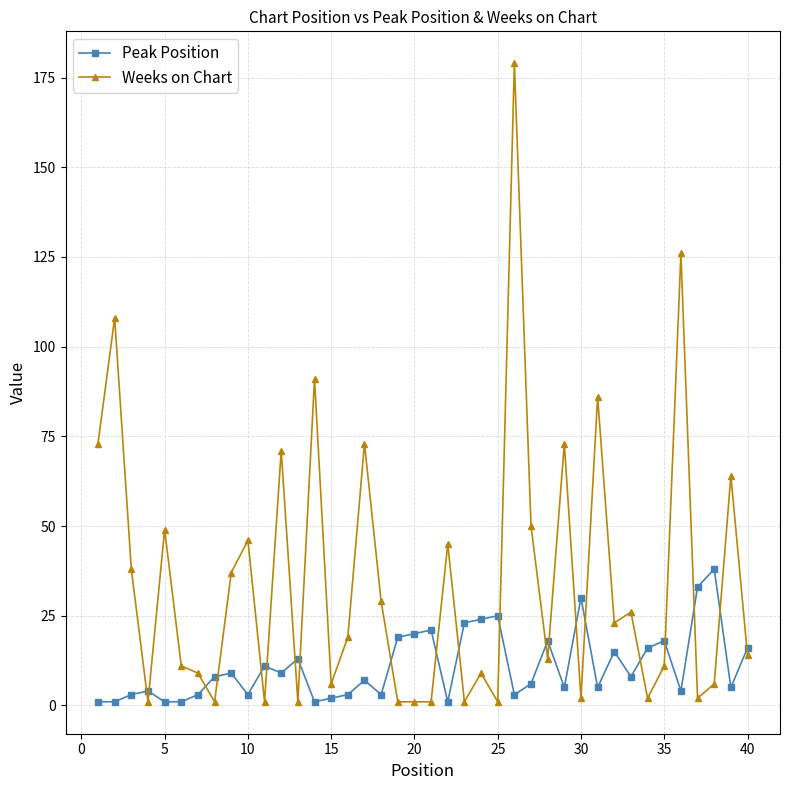

True or false: Peak Position has more than 0 points higher than both neighbors.

True